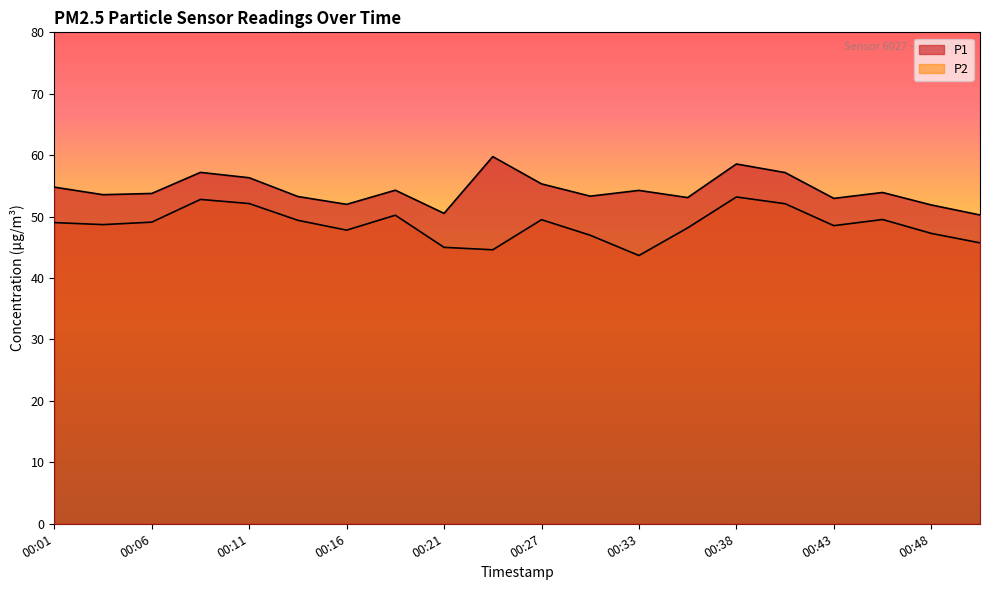

Which series has the widest spread of values?

P2